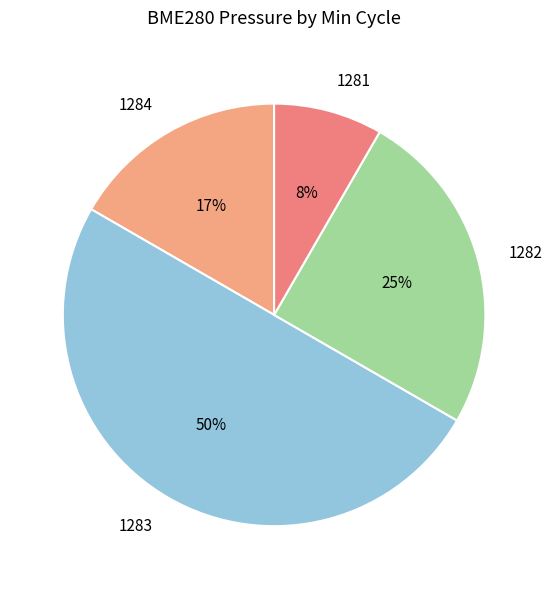

Does 1282 account for over 50% of the chart?

No